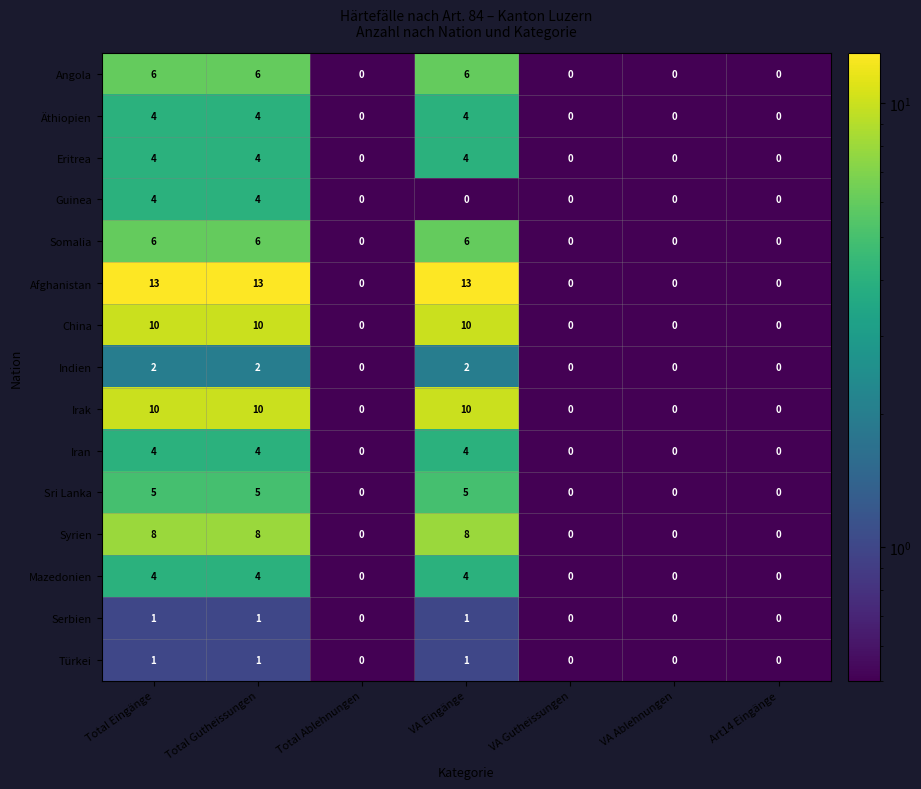

At how many categories does at least one series exceed 3?

3